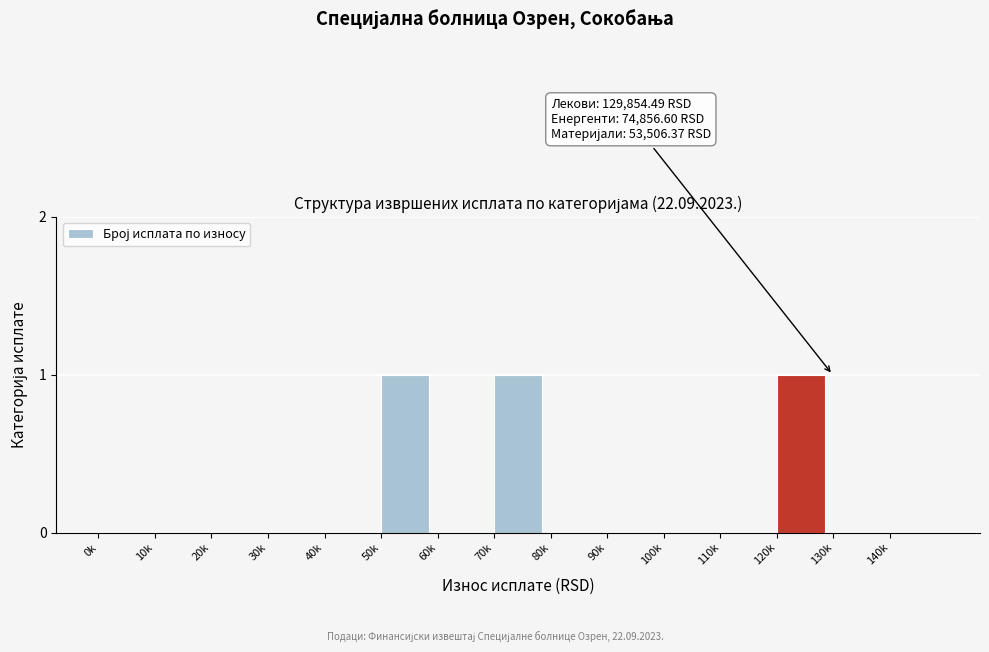

Reading left to right, list all the values displayed in this chart.

0k=0	10k=0	20k=0	30k=0	40k=0	50k=1	60k=0	70k=1	80k=0	90k=0	100k=0	110k=0	120k=1	130k=0	140k=0